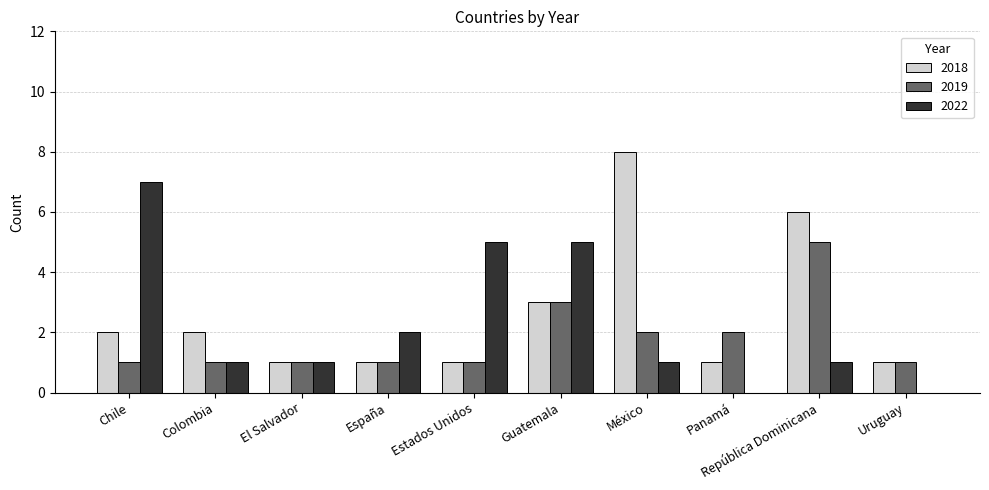

Reading left to right, list all the values displayed in this chart.

2018: 2	2	1	1	1	3	8	1	6	1
2019: 1	1	1	1	1	3	2	2	5	1
2022: 7	1	1	2	5	5	1	0	1	0